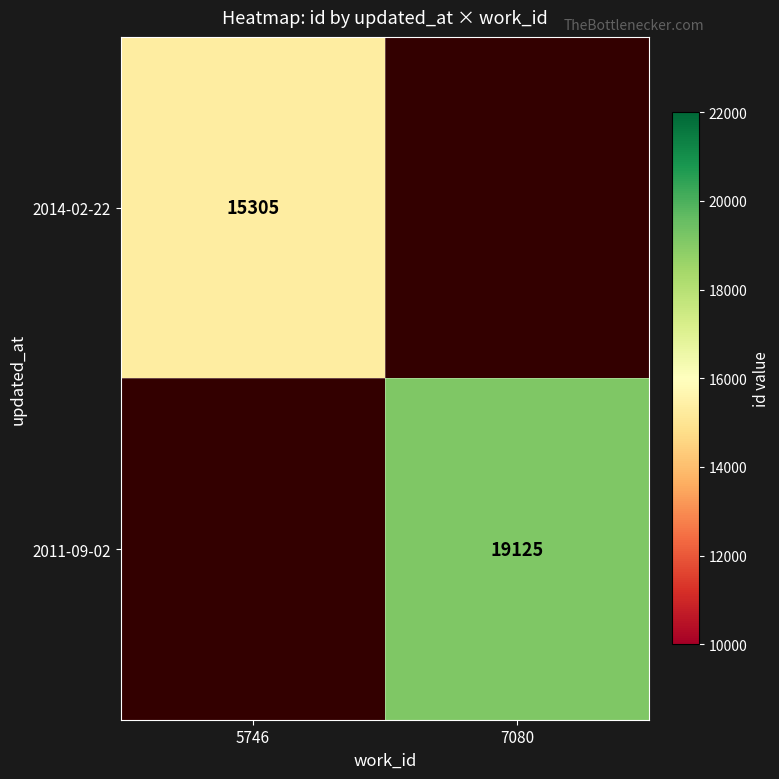

The value of 2014-02-22 at 5746 is 15305. True or false?

True